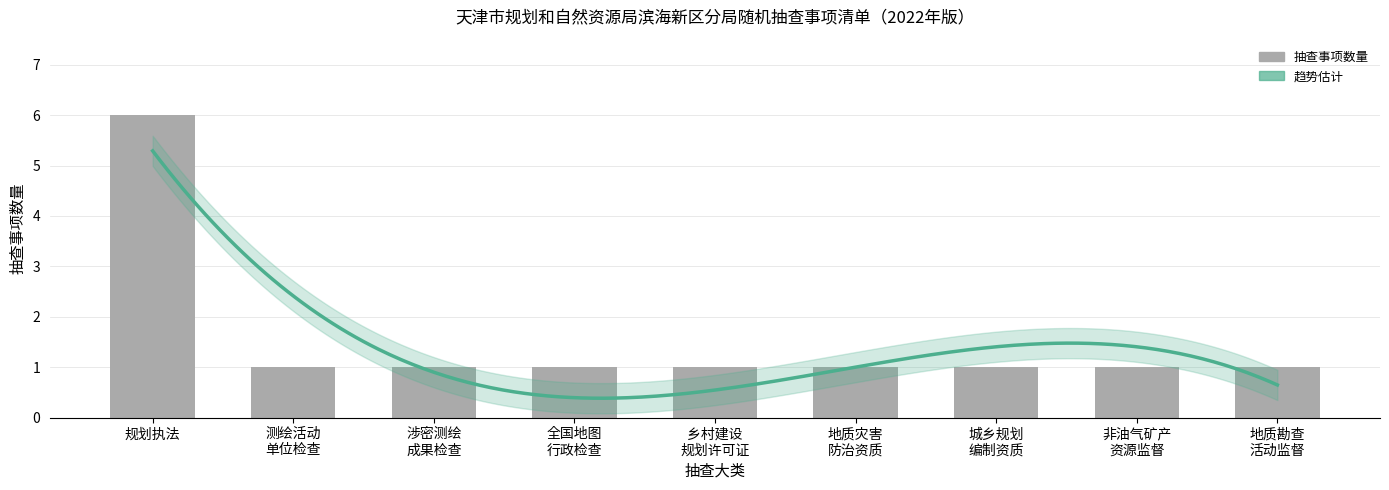

The chart shows a value of 1 at 乡村建设 规划许可证. True or false?

True